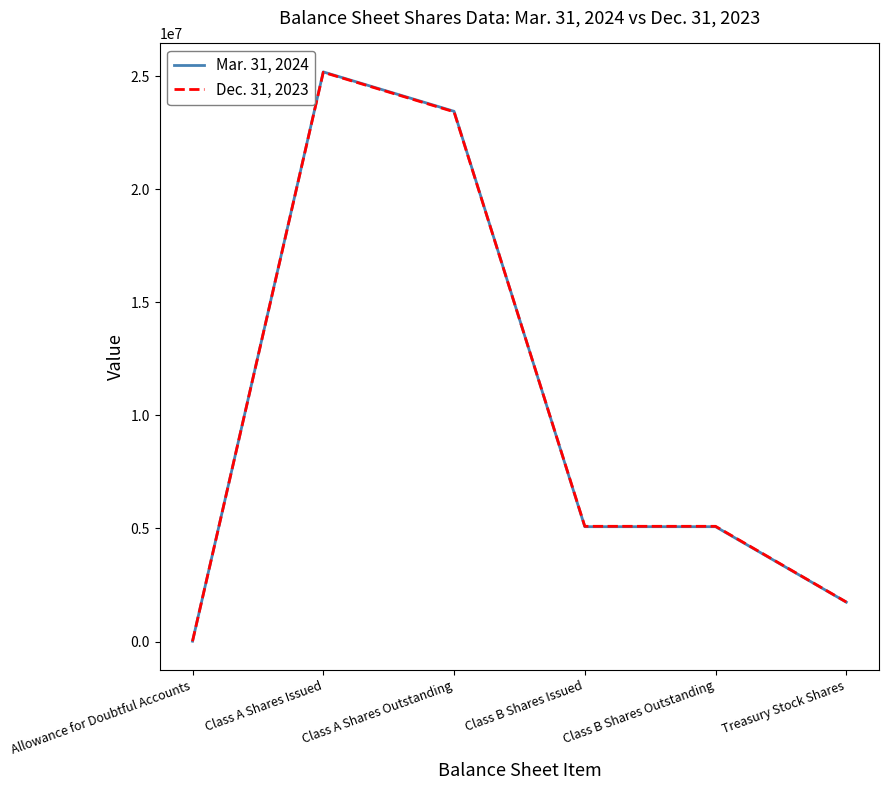

What is the total value across all series at Allowance for Doubtful Accounts?

30231